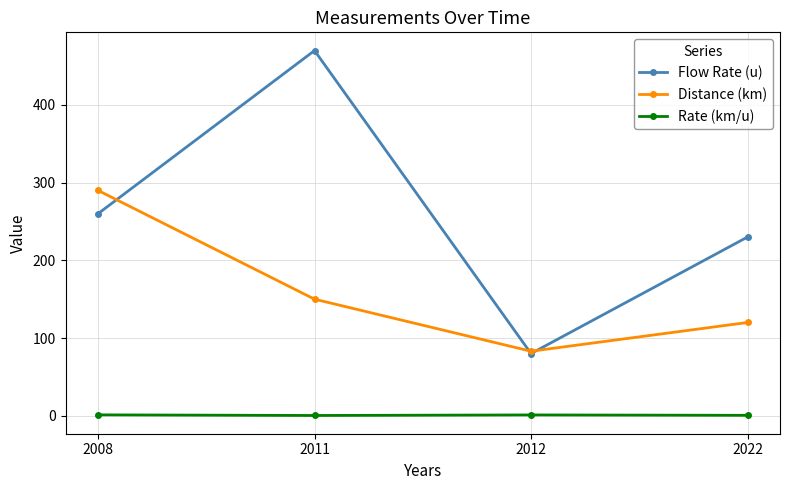

List the series in order of their overall mean, highest first.

Flow Rate (u), Distance (km), Rate (km/u)